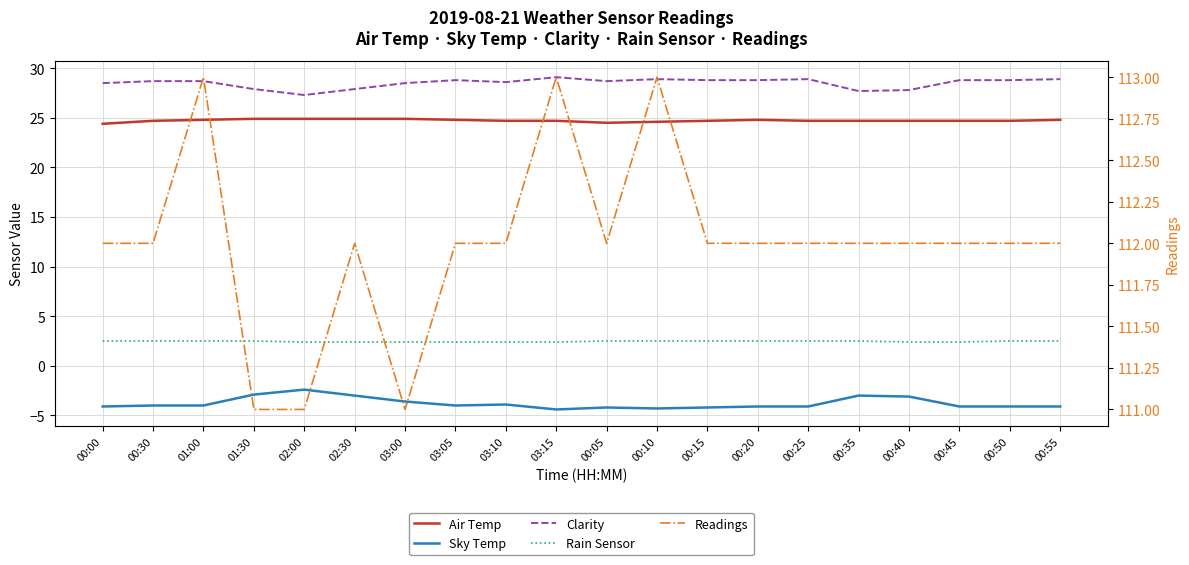

True or false: Air Temp and Readings intersect in this chart.

False